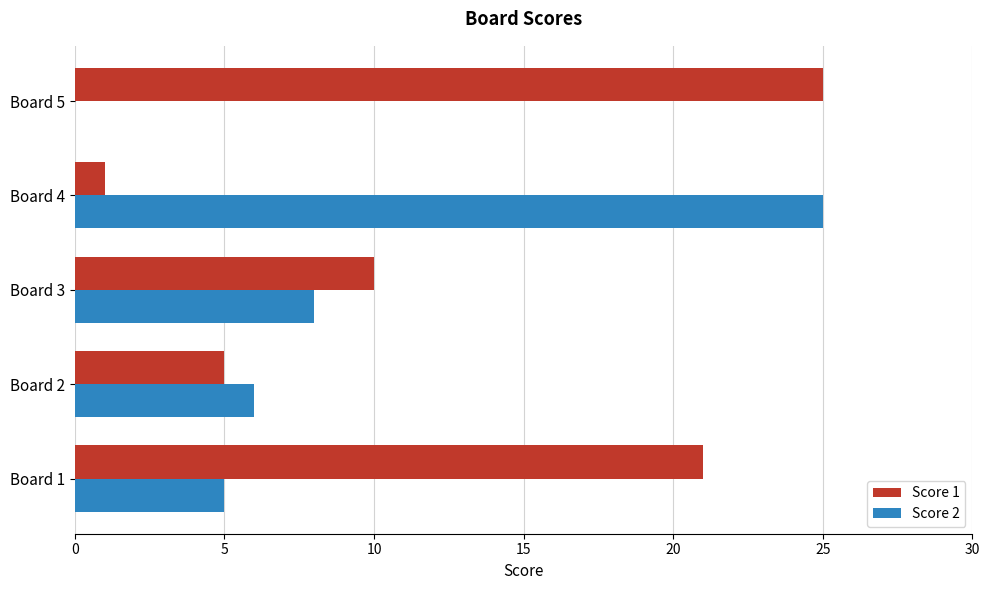

At which label is Score 1 closest to 13?

Board 3